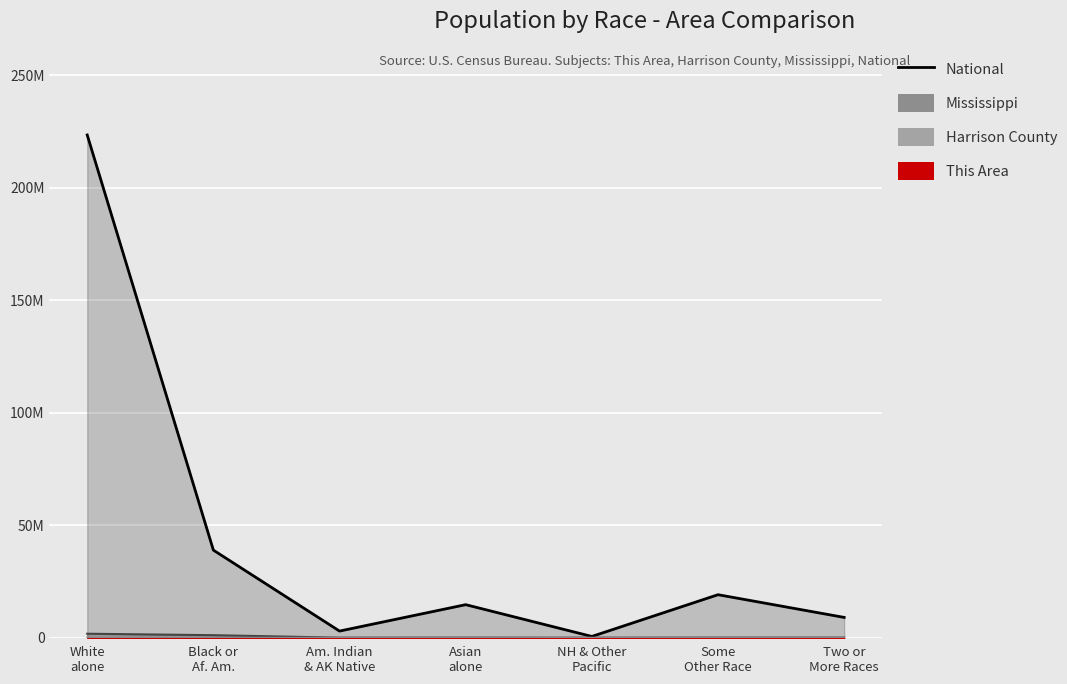

Which has a higher value, NH & Other Pacific or Two or More Races?

Two or More Races